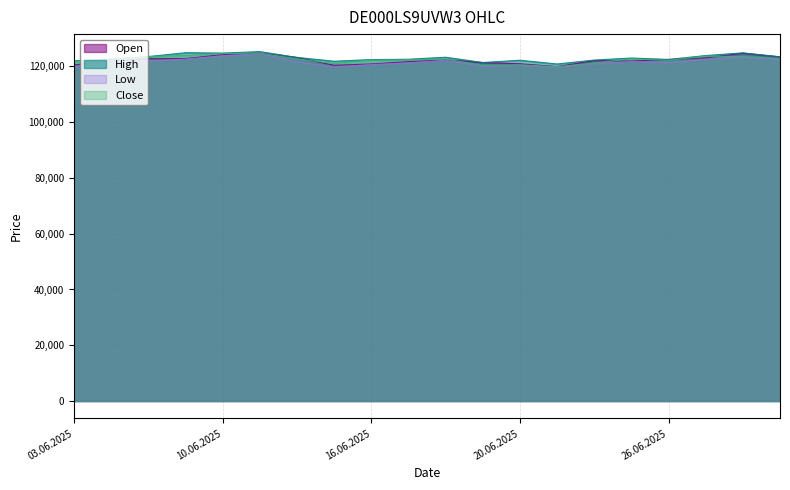

What value does the High series have at 11.06.2025, to the nearest 50?

125300